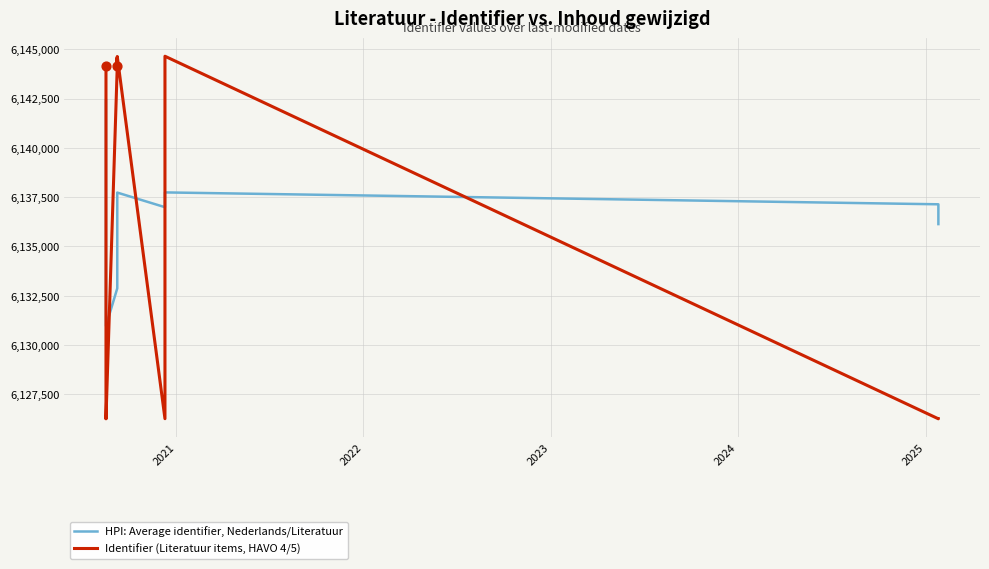

Is the value of HPI: Average identifier, Nederlands/Literatuur at 14 greater than the value of Identifier (Literatuur items, HAVO 4/5) at 2025?

No